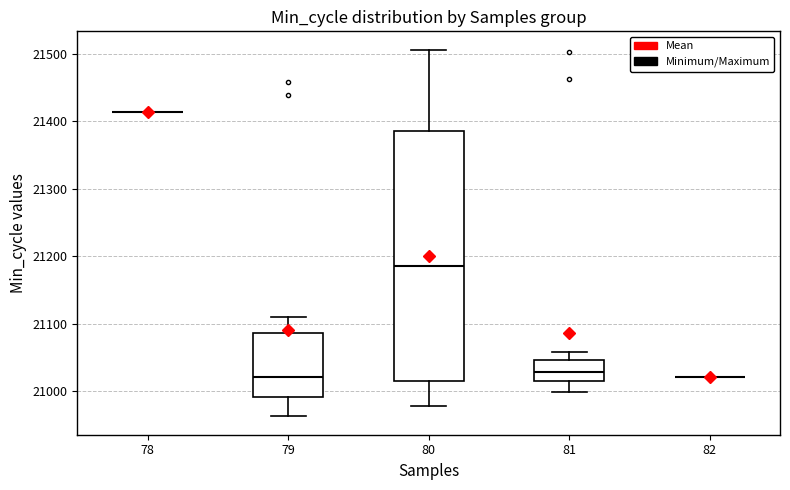

Which box is the tallest, from its lower edge to its upper edge?

80